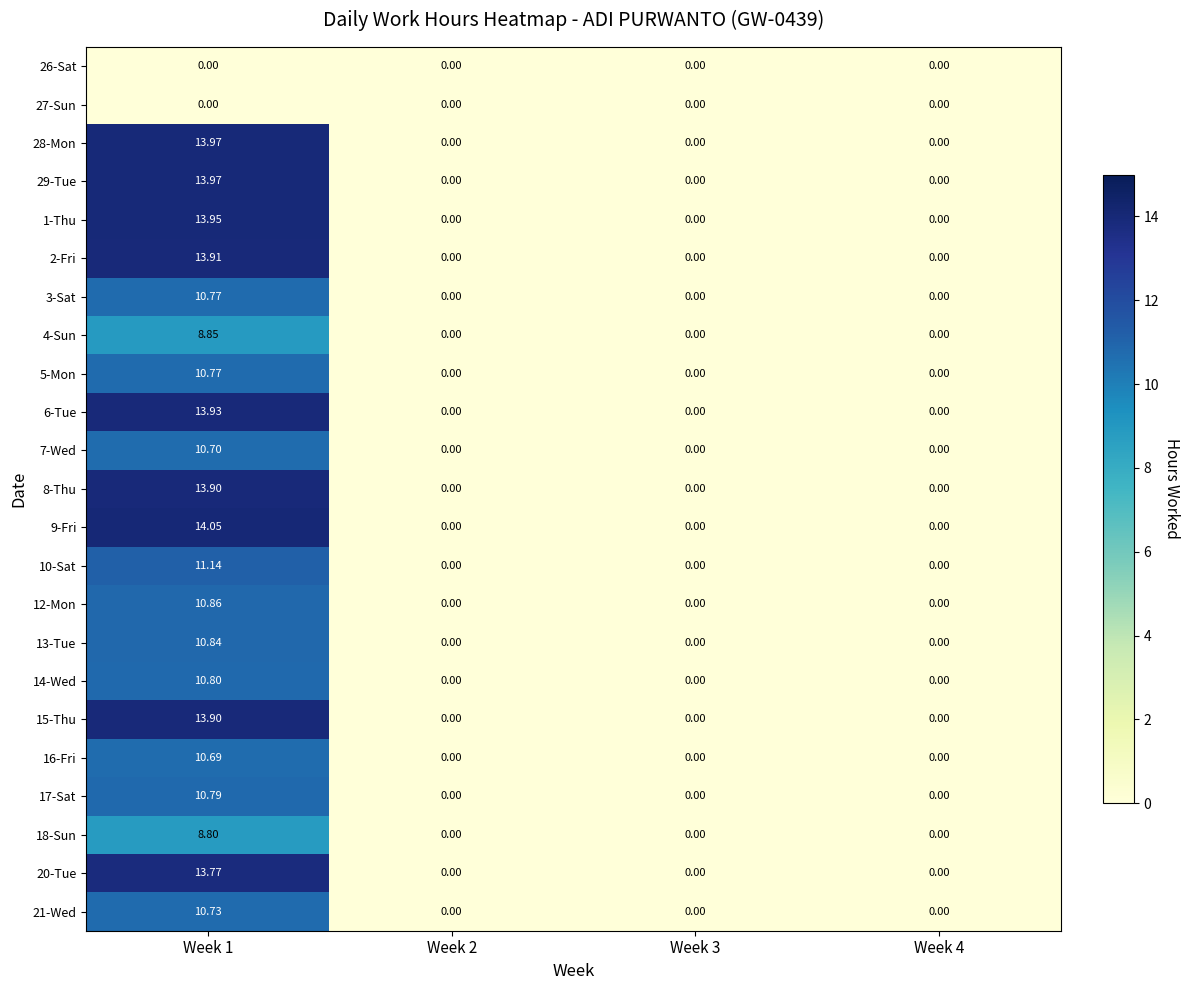

Is the value of 7-Wed at Week 1 greater than the value of 28-Mon at Week 1?

No